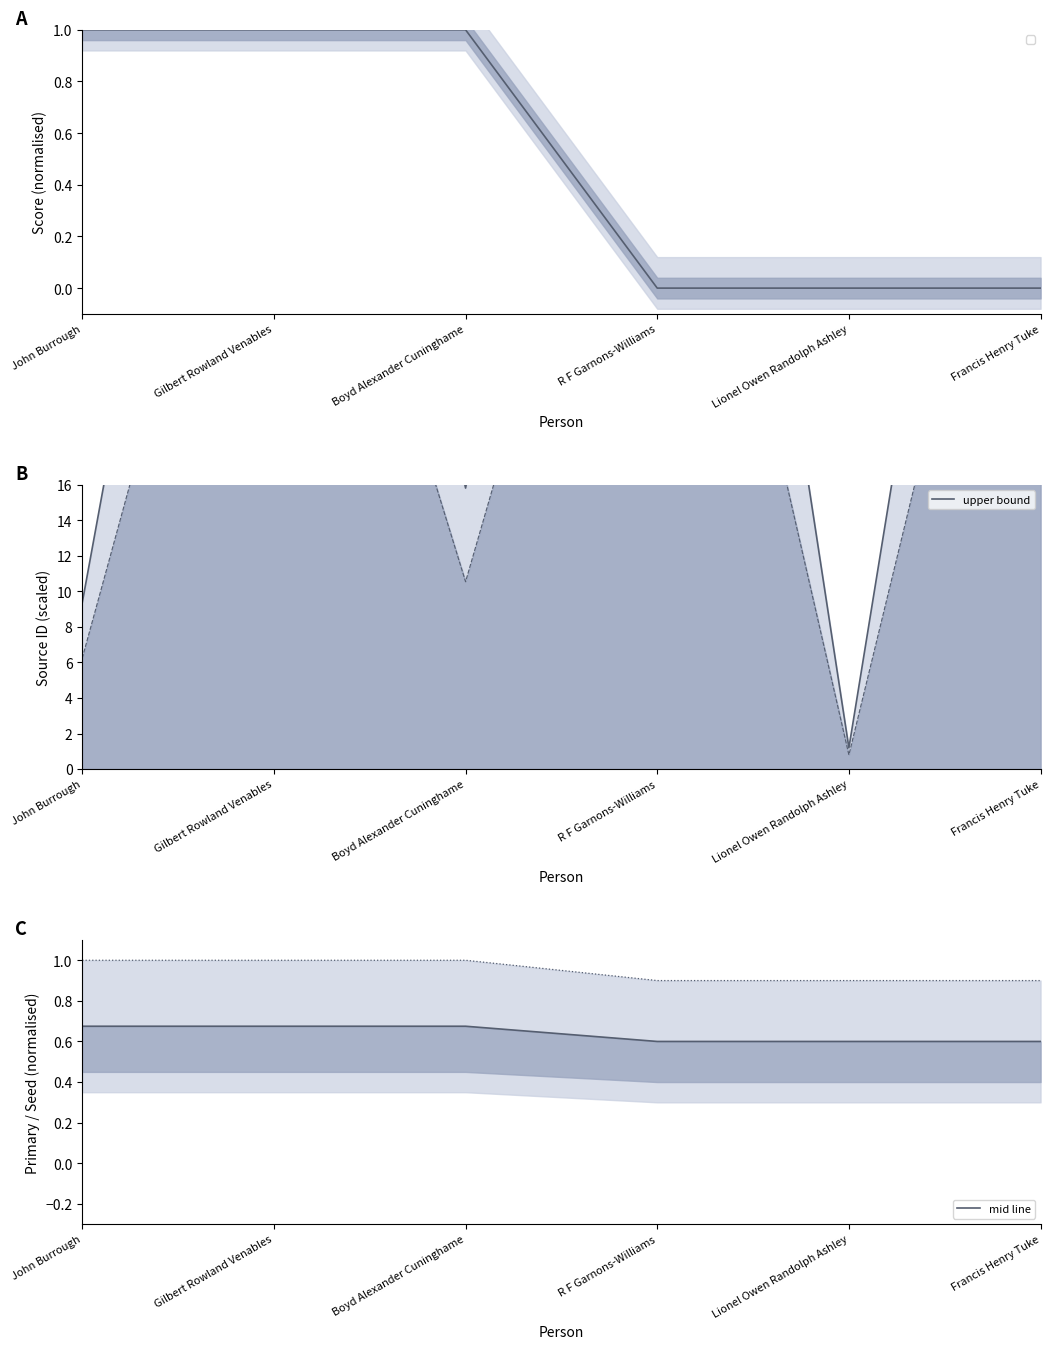

What is the difference between the second highest and minimum values in the upper bound series?

67.1